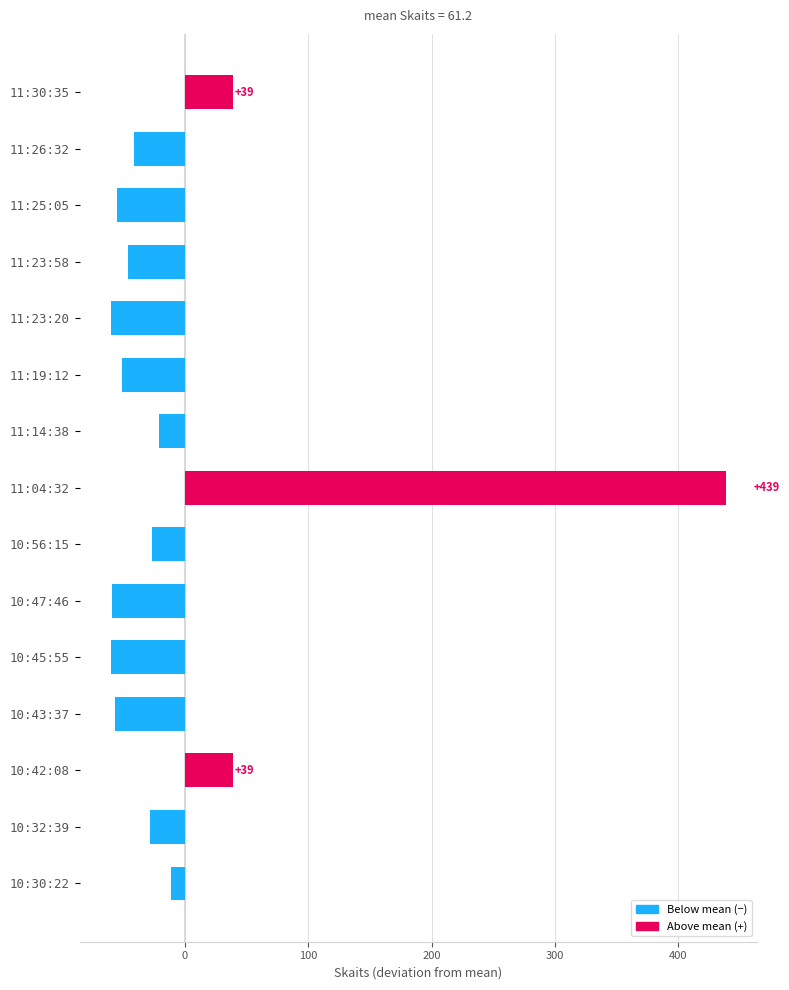

At which category does the chart reach its peak across all series?

11:04:32